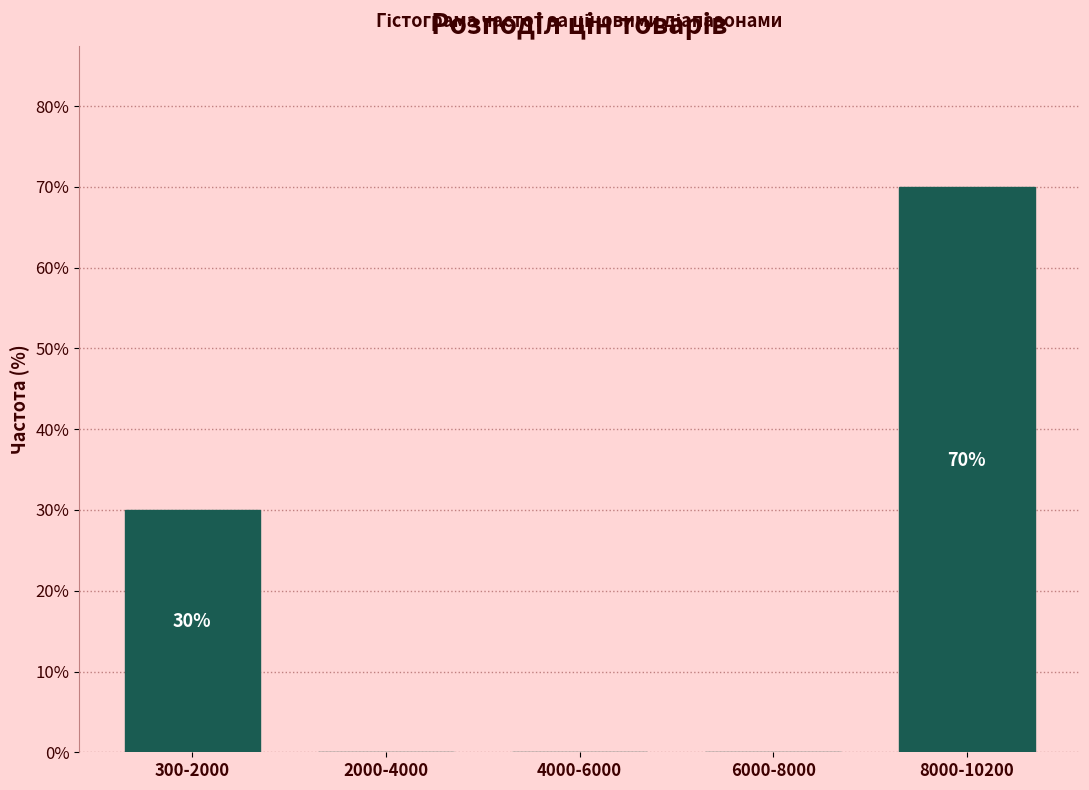

Reading left to right, what are all the values shown in this chart?

300-2000=30	2000-4000=0	4000-6000=0	6000-8000=0	8000-10200=70